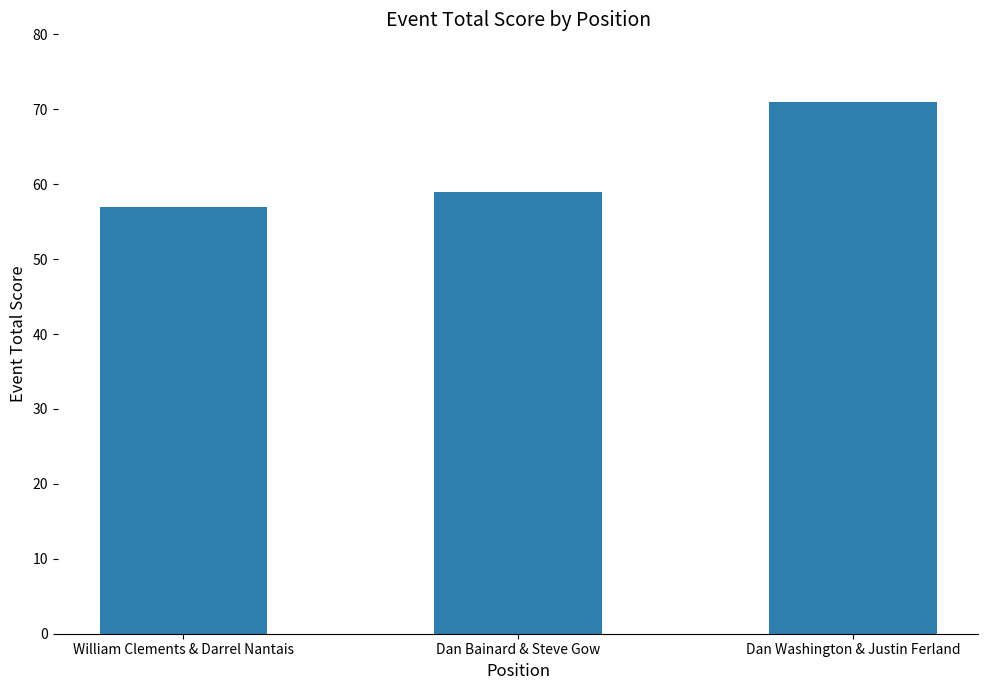

What is the value of the 1st bar from the left?

57